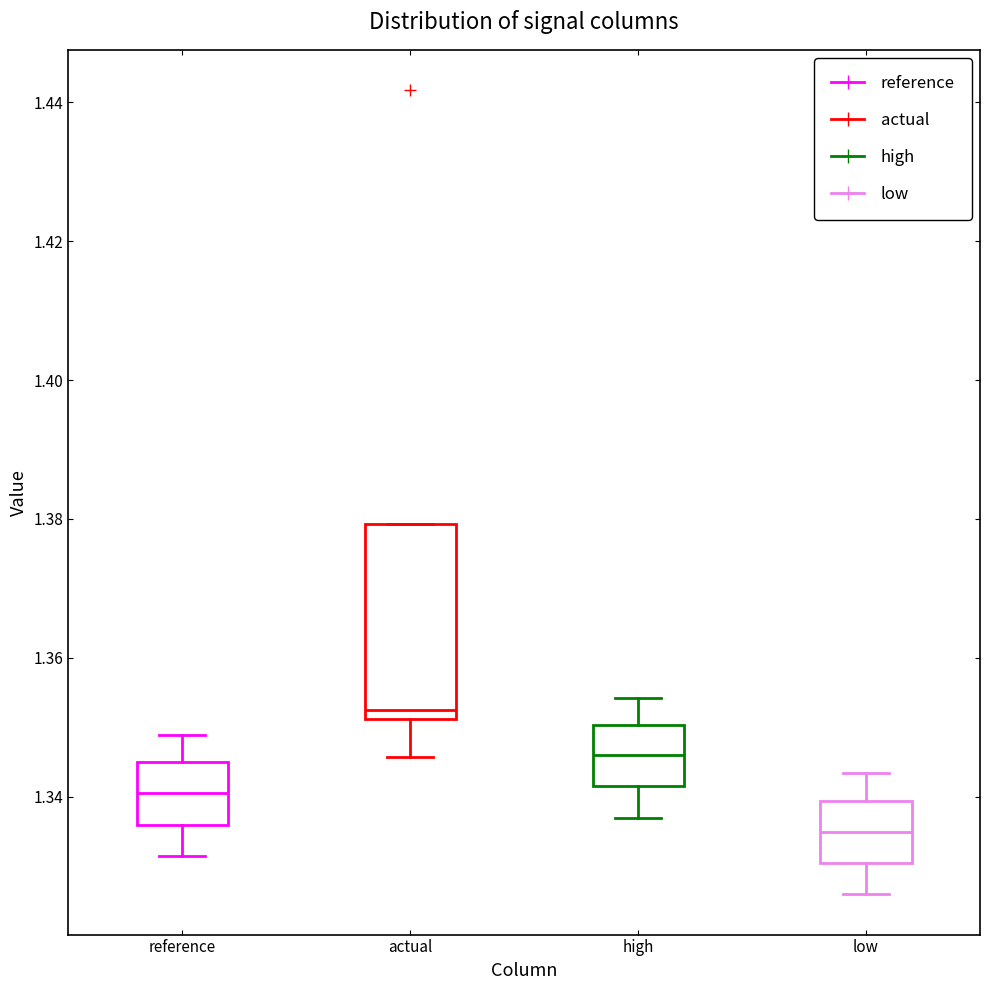

Reading left to right, transcribe this box plot: for each box, give where its median line is, the range the box spans, and where its two whiskers end, as read against the y-axis. The values are not printed on the chart, so give them approximately, as read against the axis.

reference: median 1.340, box 1.336 to 1.344, whiskers 1.332 to 1.348
actual: median 1.352 (just above the box's lower edge), box 1.352 to 1.380, whiskers 1.346 to 1.380
high: median 1.346, box 1.342 to 1.350, whiskers 1.338 to 1.354
low: median 1.334, box 1.330 to 1.340, whiskers 1.326 to 1.344